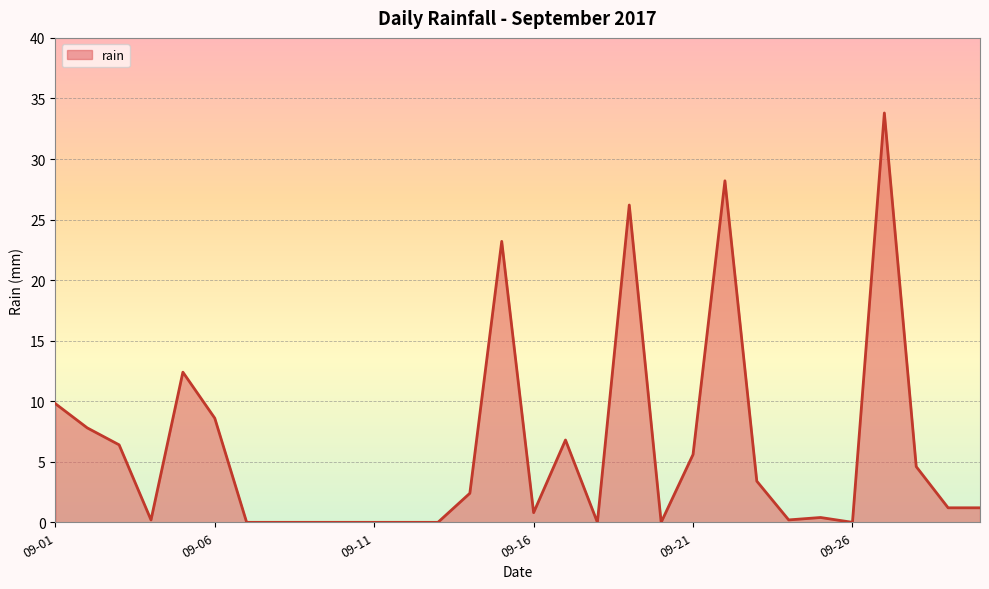

Count the number of values greater than 1.

16